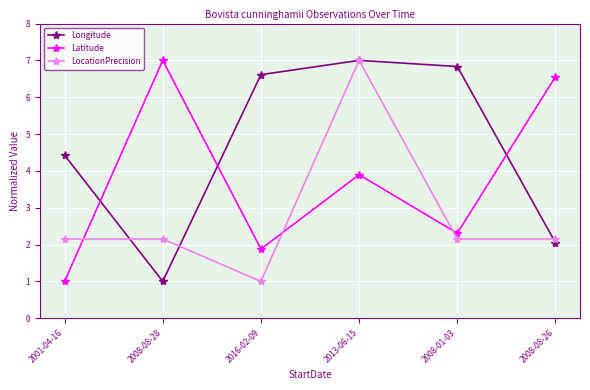

What position from the left is 2008-01-03?

5